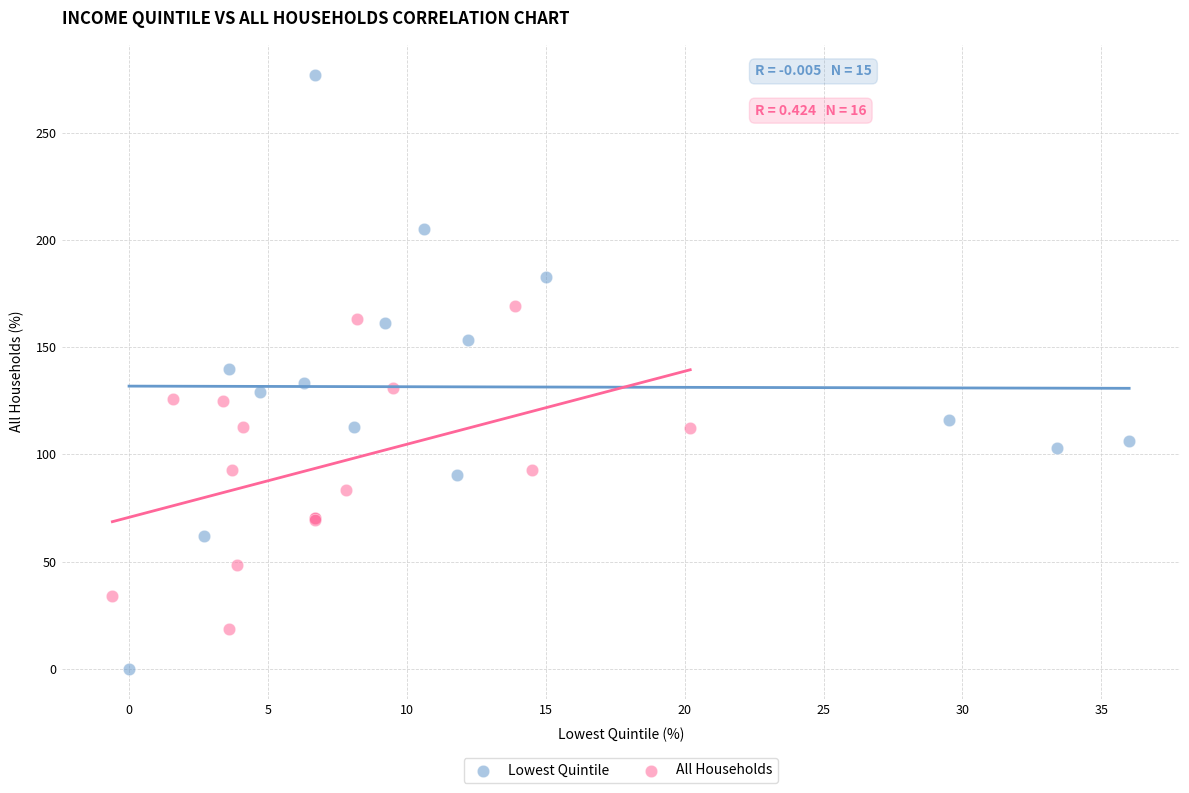

What are all the series names shown in the legend?

Lowest Quintile, All Households